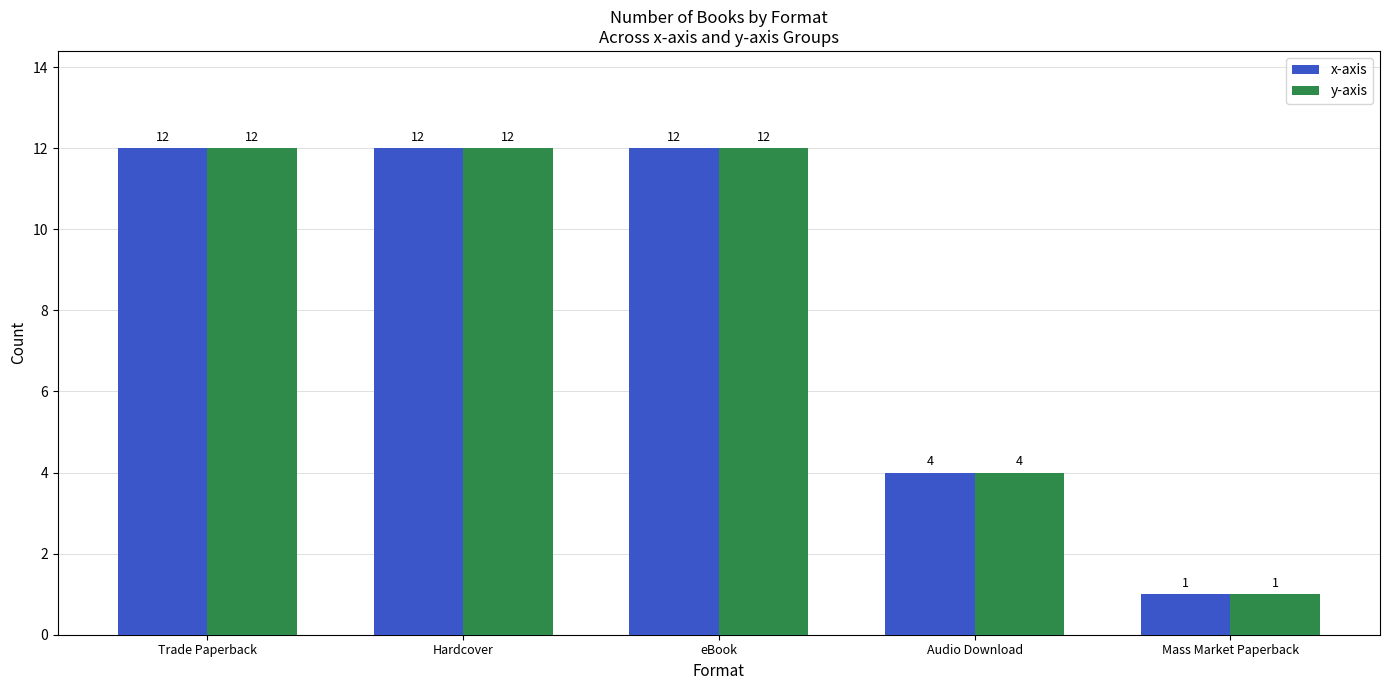

What is the value of the y-axis bar at the 1st from the left?

12